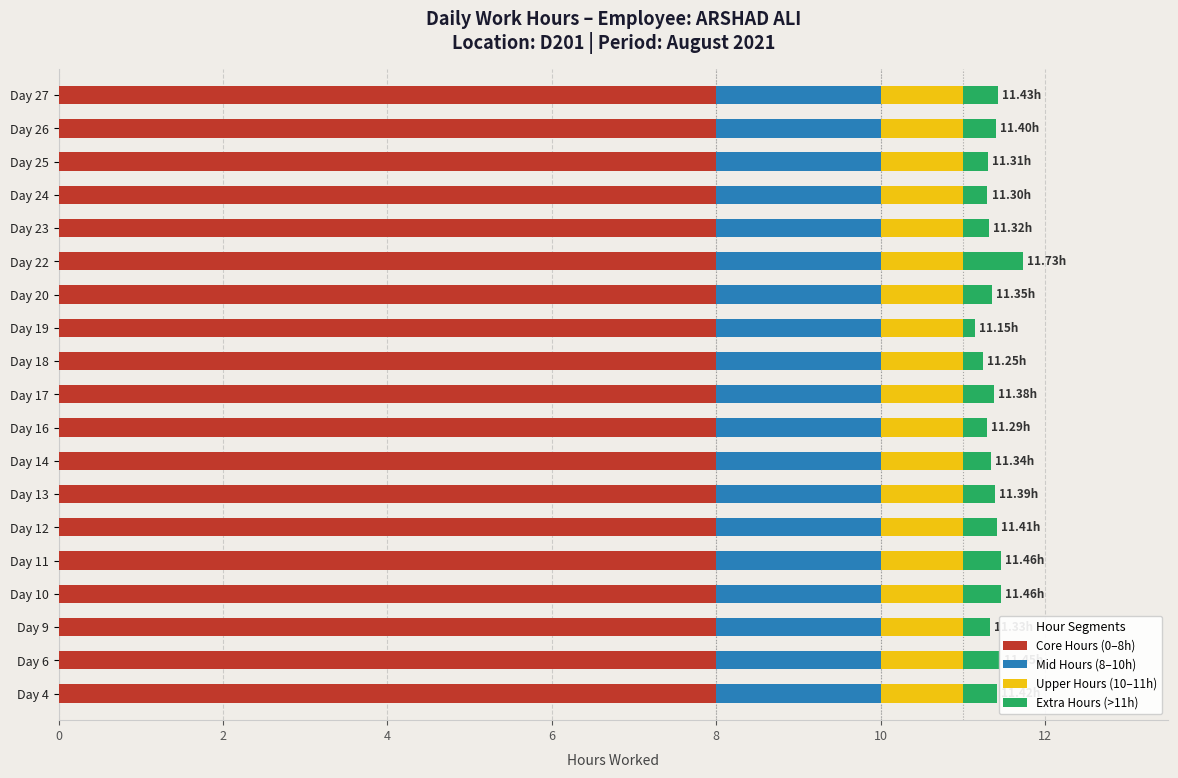

What is the sum of all Core Hours (0–8h) values?

152.0